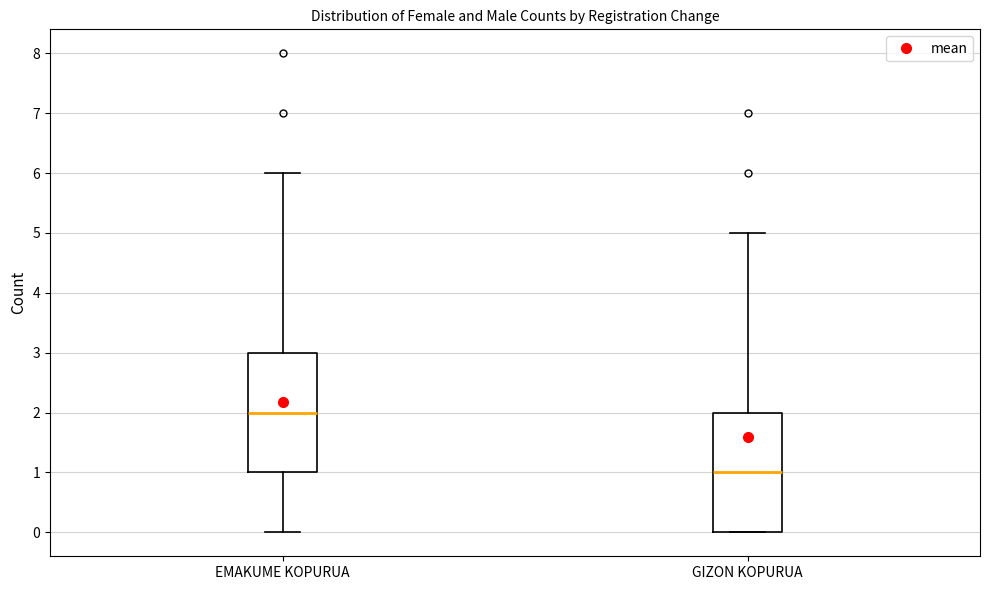

Reading left to right, transcribe this box plot: for each box, give where its median line is, the range the box spans, and where its two whiskers end, as read against the y-axis. The values are not printed on the chart, so give them approximately, as read against the axis.

EMAKUME KOPURUA: median 2, box 1 to 3, whiskers 0 to 6
GIZON KOPURUA: median 1, box 0 to 2, whiskers 0 to 5